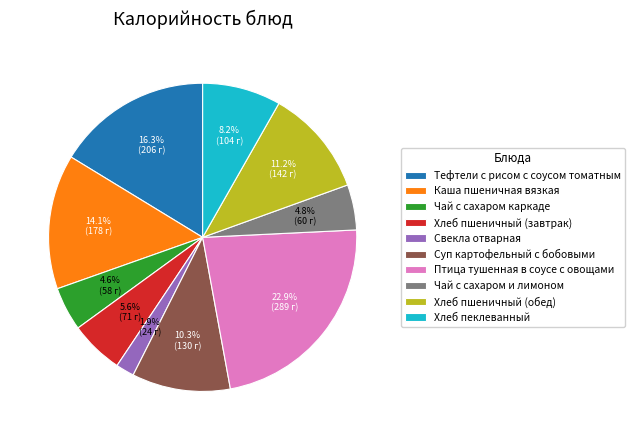

To the nearest percent, what portion does Суп картофельный с бобовыми represent?

10%